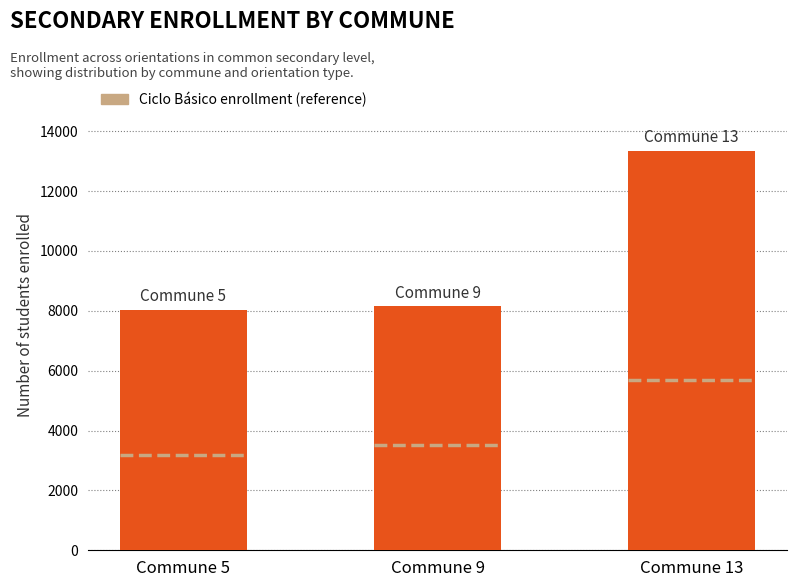

Where is the data nearest to the value 10691?

Commune 9